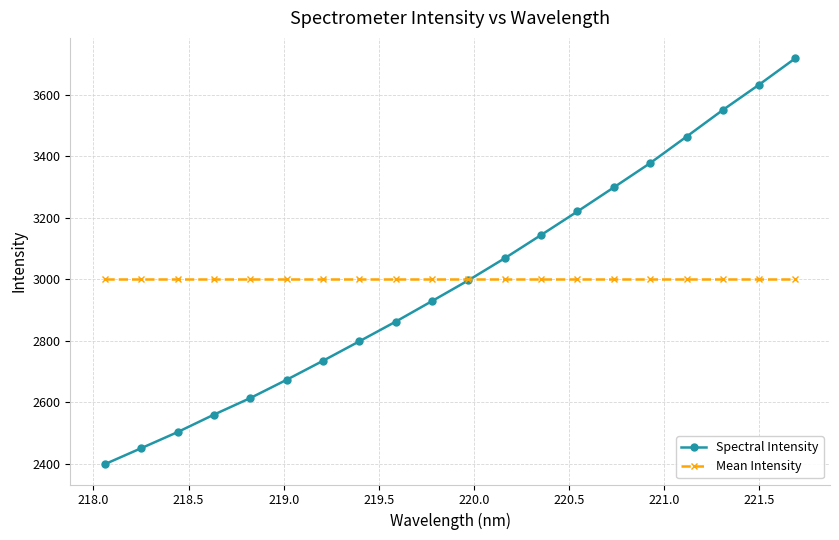

How many lines are shown in the chart?

2